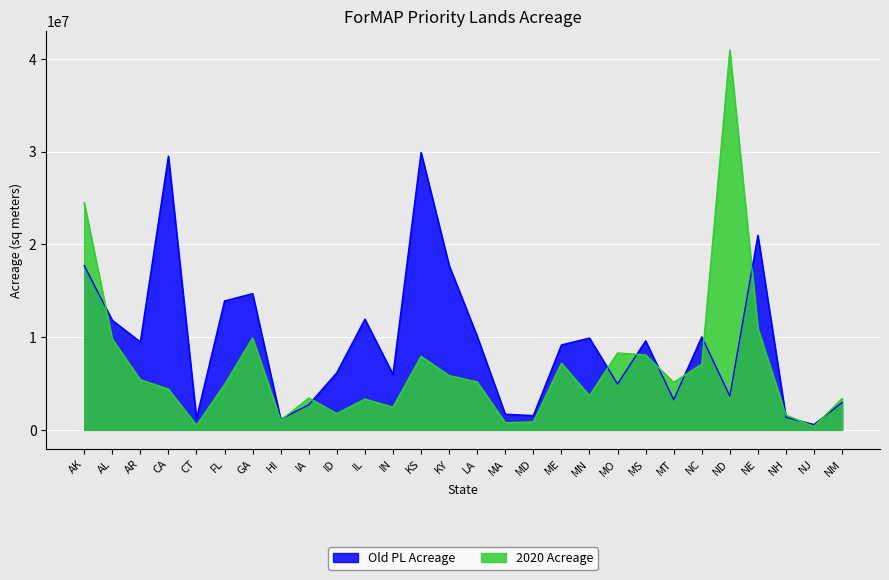

List the labels in order of Old PL Acreage value, smallest first.

NJ, HI, CT, NH, MD, MA, IA, NM, MT, ND, MO, IN, ID, ME, AR, MS, MN, NC, LA, AL, IL, FL, GA, AK, KY, NE, CA, KS